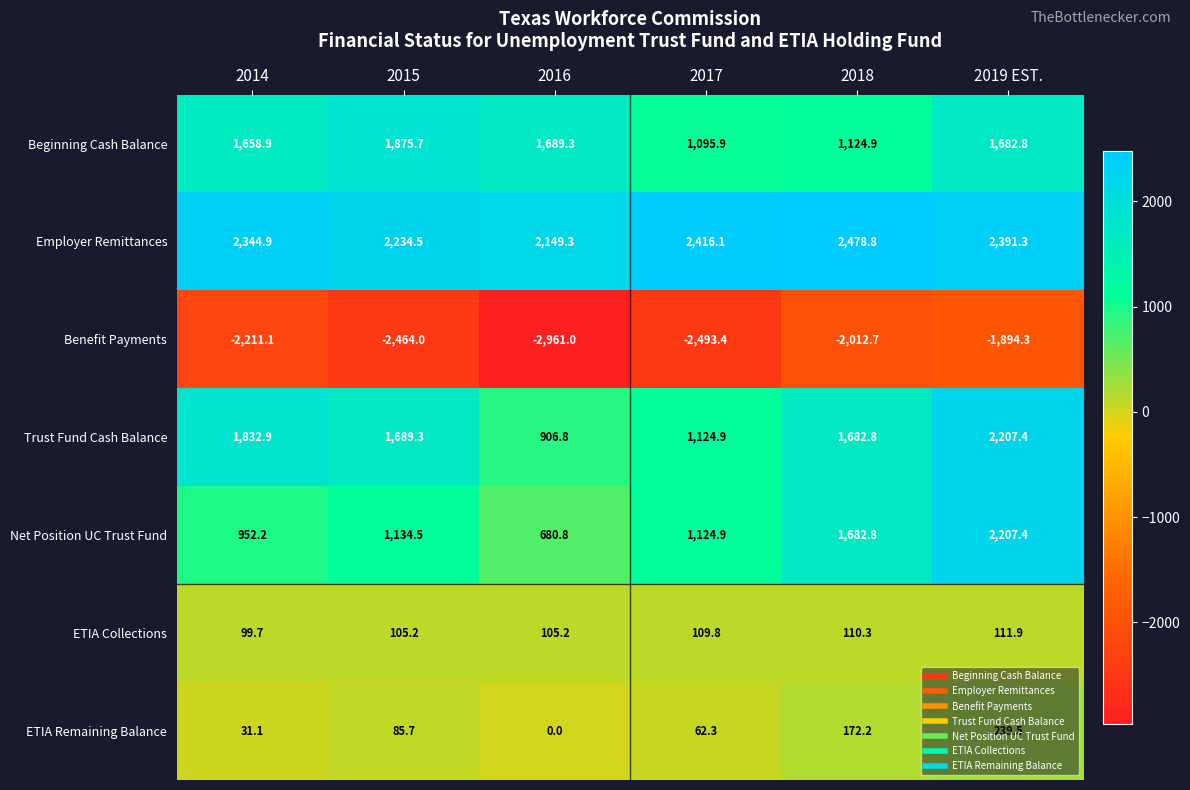

Which series has the largest total across all categories?

Employer Remittances